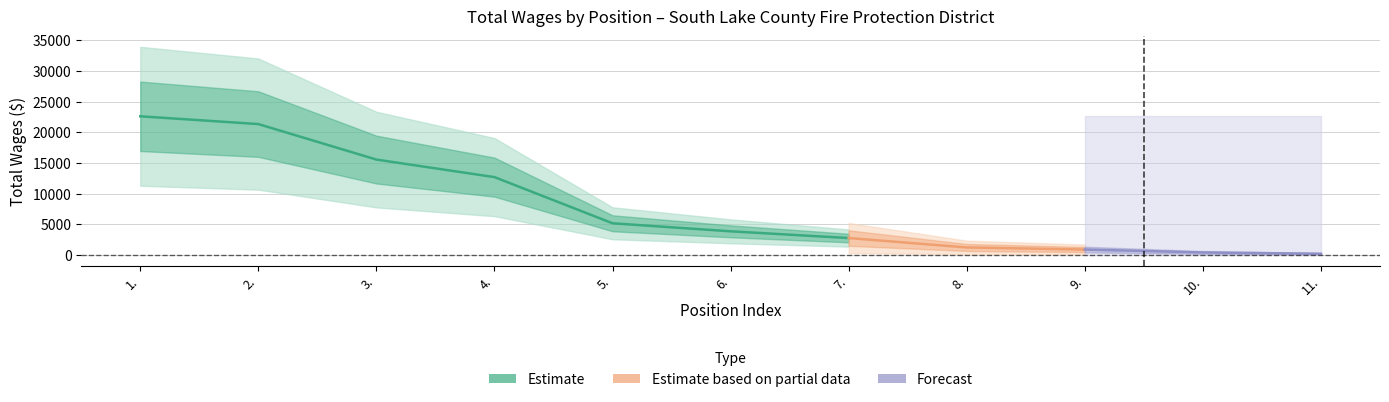

Does the chart display data point markers on the line(s)?

No